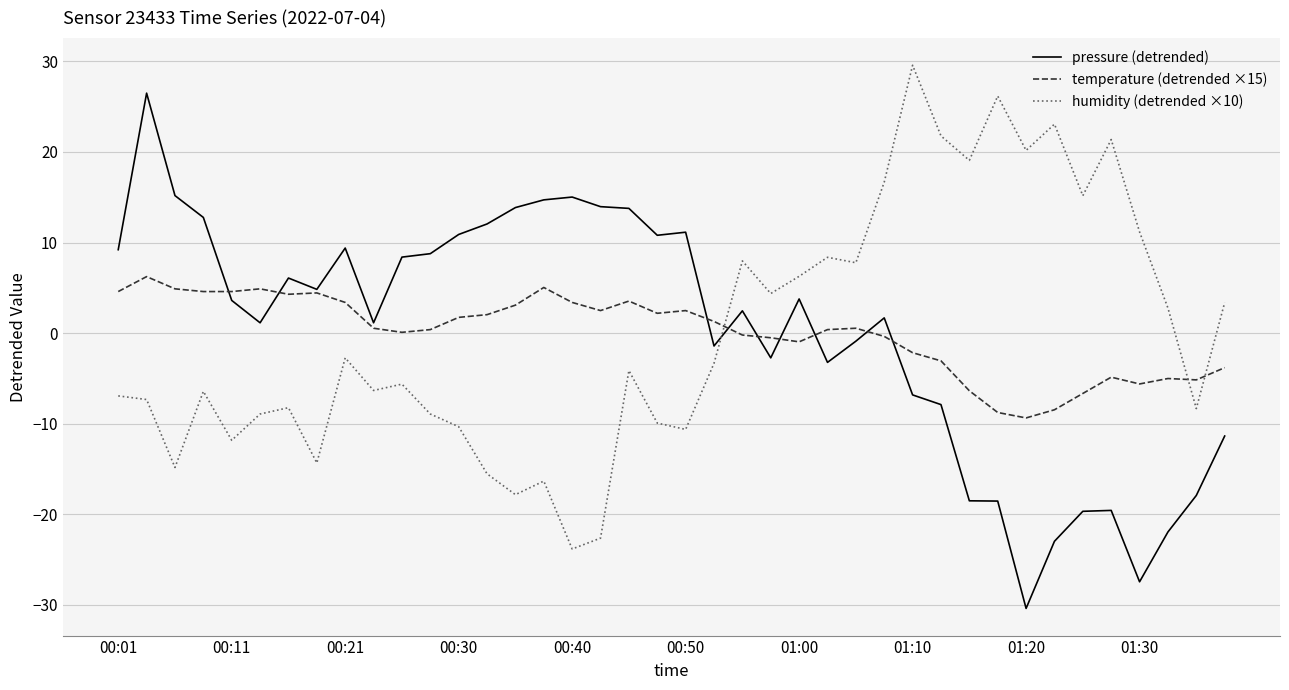

What is the lowest value of the humidity (detrended ×10) series?

-23.8